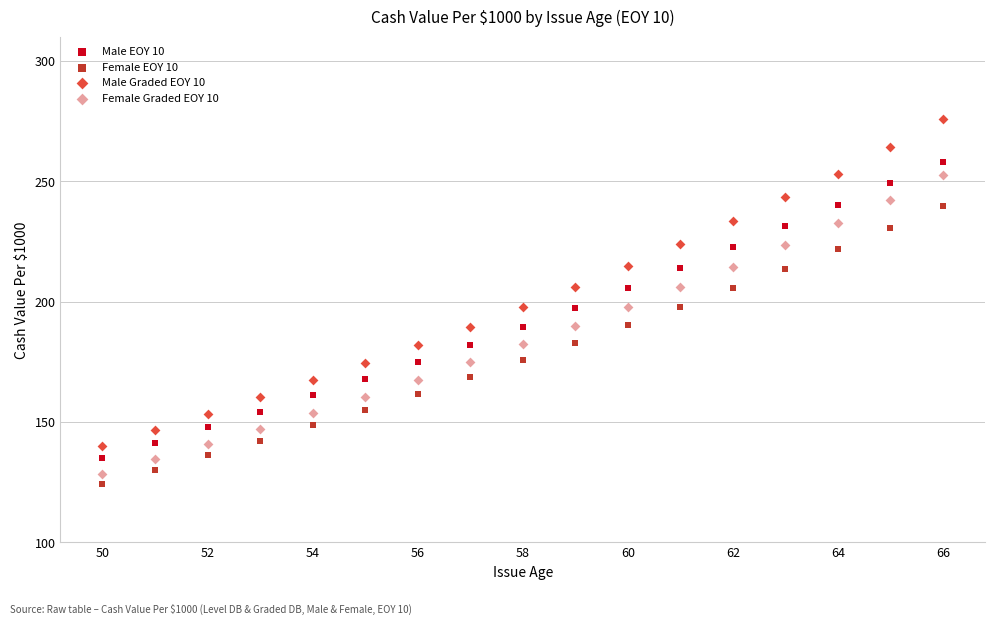

Which series contains the highest Y value?

Male Graded EOY 10